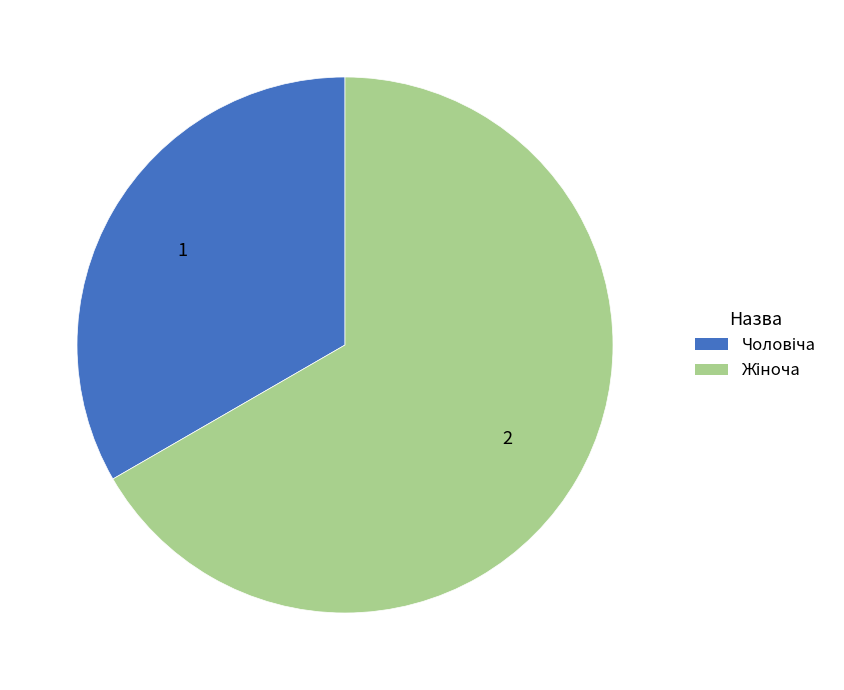

Is there a majority slice in this chart?

Yes